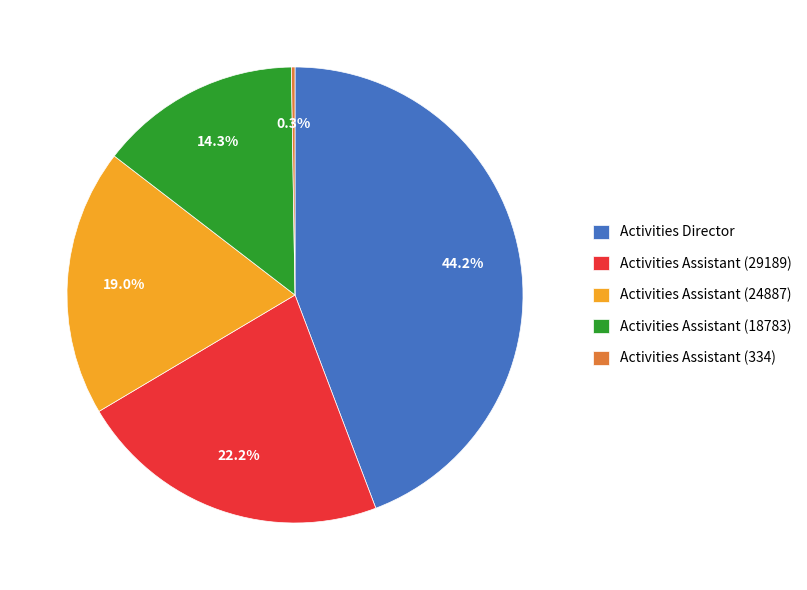

To the nearest percent, what portion does Activities Assistant (24887) represent?

19%